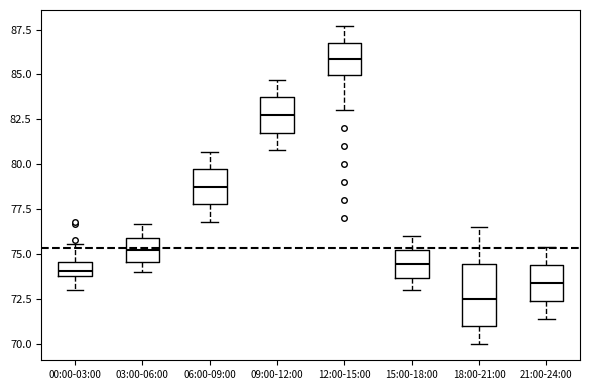

Reading left to right, transcribe this box plot: for each box, give where its median line is, the range the box spans, and where its two whiskers end, as read against the y-axis. The values are not printed on the chart, so give them approximately, as read against the axis.

00:00-03:00: median 74.0 (inside the box), box 74.0 to 74.5, whiskers 73.0 to 75.5
03:00-06:00: median 75.5, box 74.5 to 76.0, whiskers 74.0 to 76.5
06:00-09:00: median 79.0, box 78.0 to 79.5, whiskers 77.0 to 80.5
09:00-12:00: median 83.0, box 82.0 to 83.5, whiskers 81.0 to 84.5
12:00-15:00: median 86.0, box 85.0 to 86.5, whiskers 83.0 to 87.5
15:00-18:00: median 74.5, box 73.5 to 75.0, whiskers 73.0 to 76.0
18:00-21:00: median 72.5, box 71.0 to 74.5, whiskers 70.0 to 76.5
21:00-24:00: median 73.5, box 72.5 to 74.5, whiskers 71.5 to 75.5